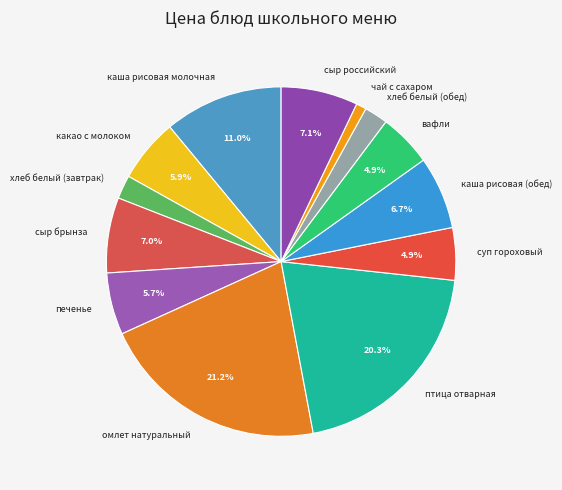

To the nearest percent, what is the average slice percentage?

8%